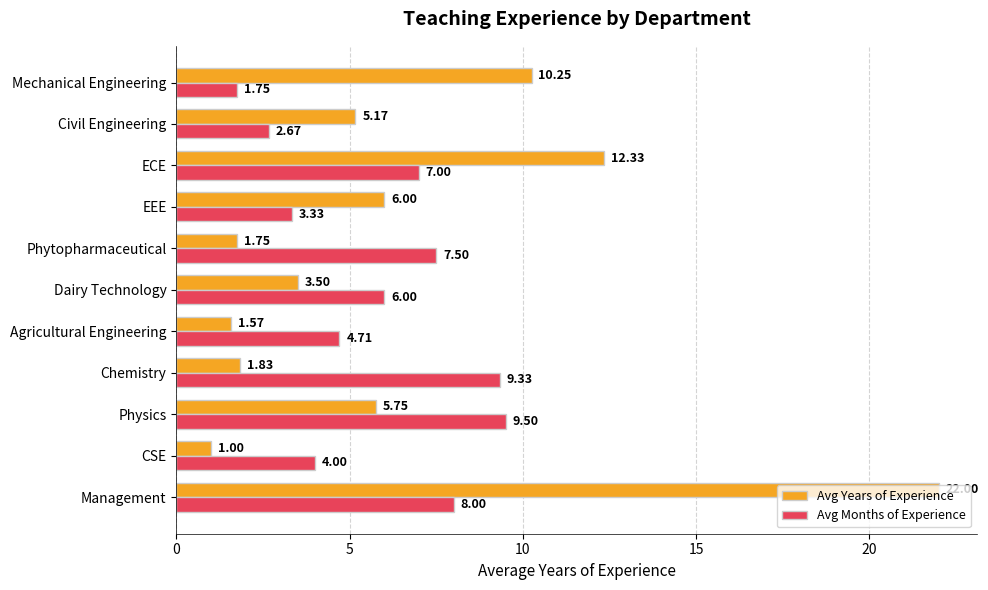

Which series has the widest spread of values?

Avg Years of Experience